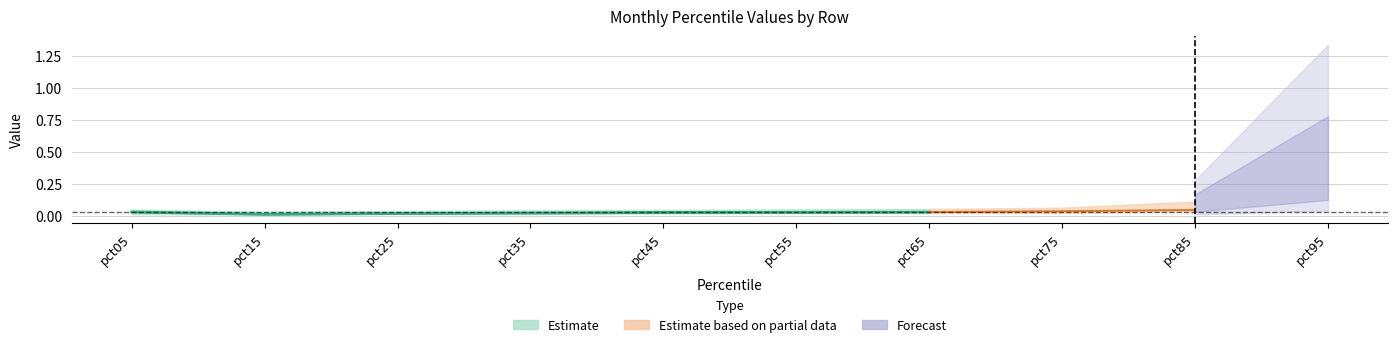

Does the chart have visible grid lines?

Yes